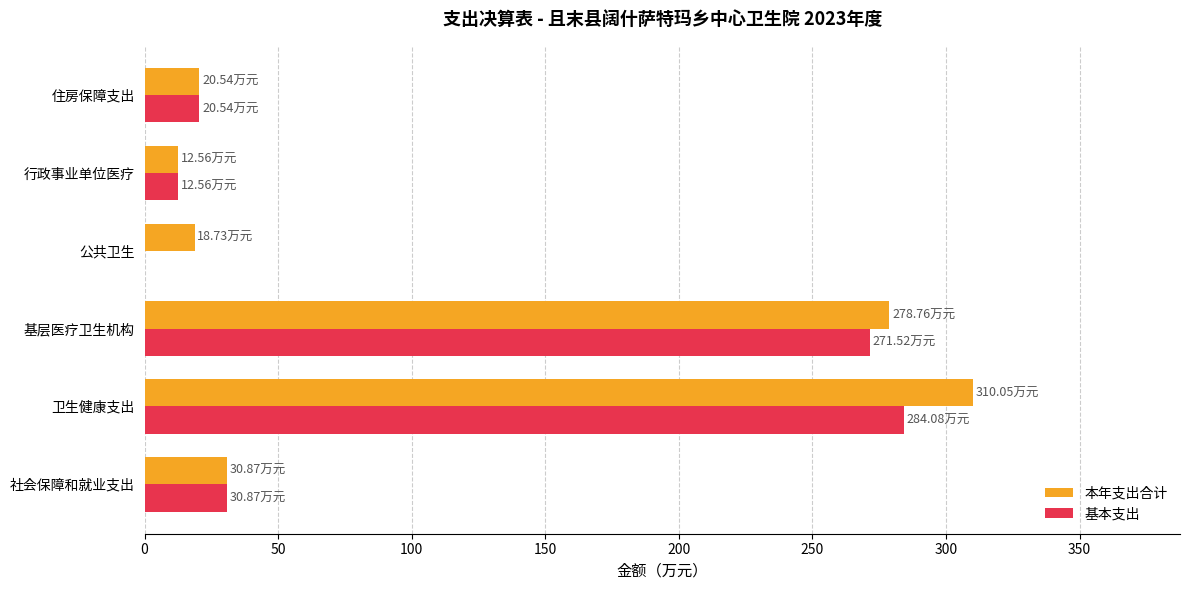

What is the sum of all 本年支出合计 values?

671.5